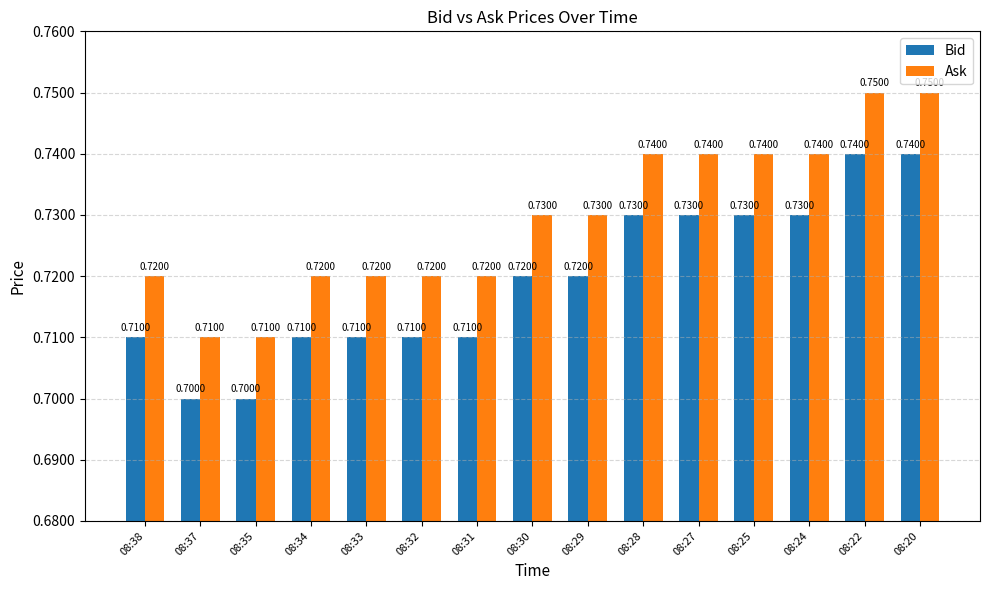

What is the approximate value of Bid at 08:30?

0.7